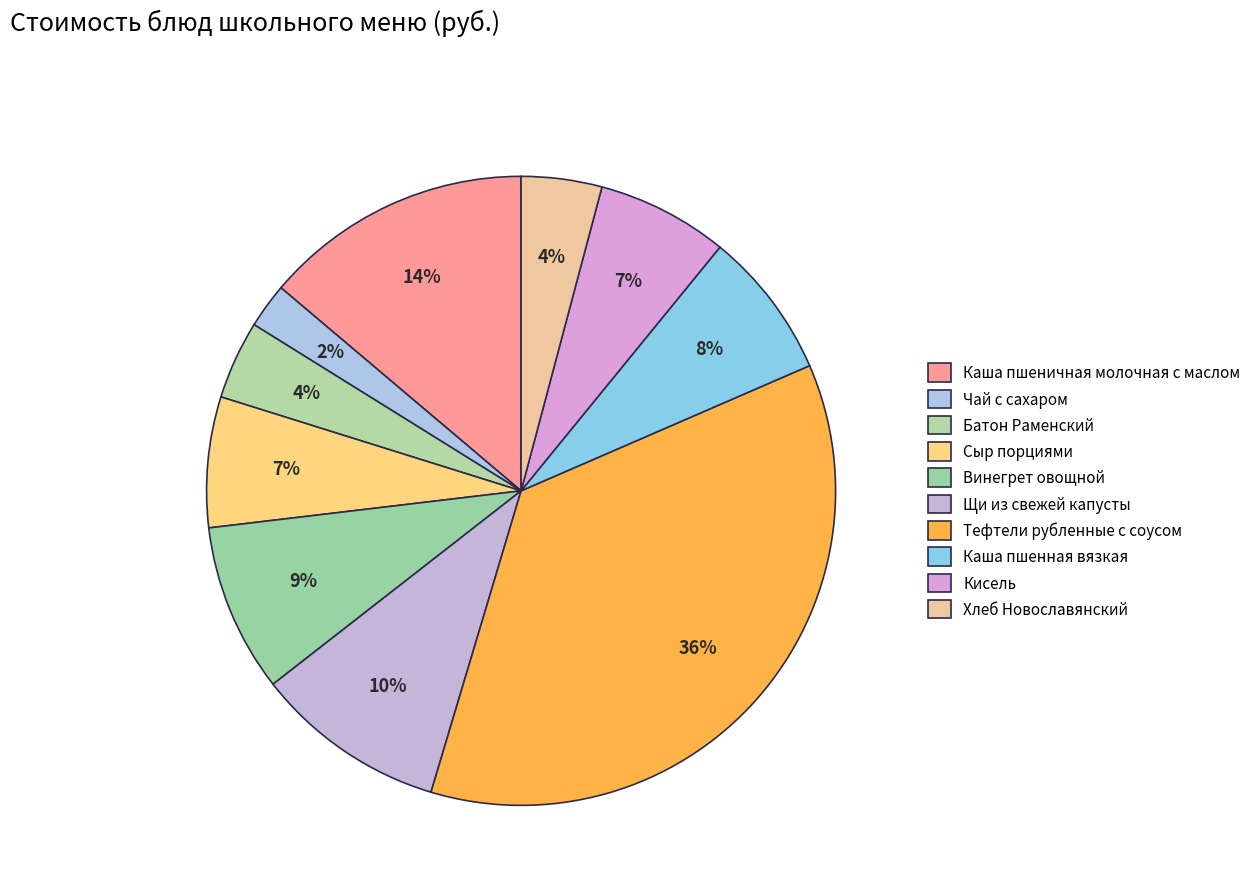

Is the sum of Хлеб Новославянский and Батон Раменский greater than half?

No